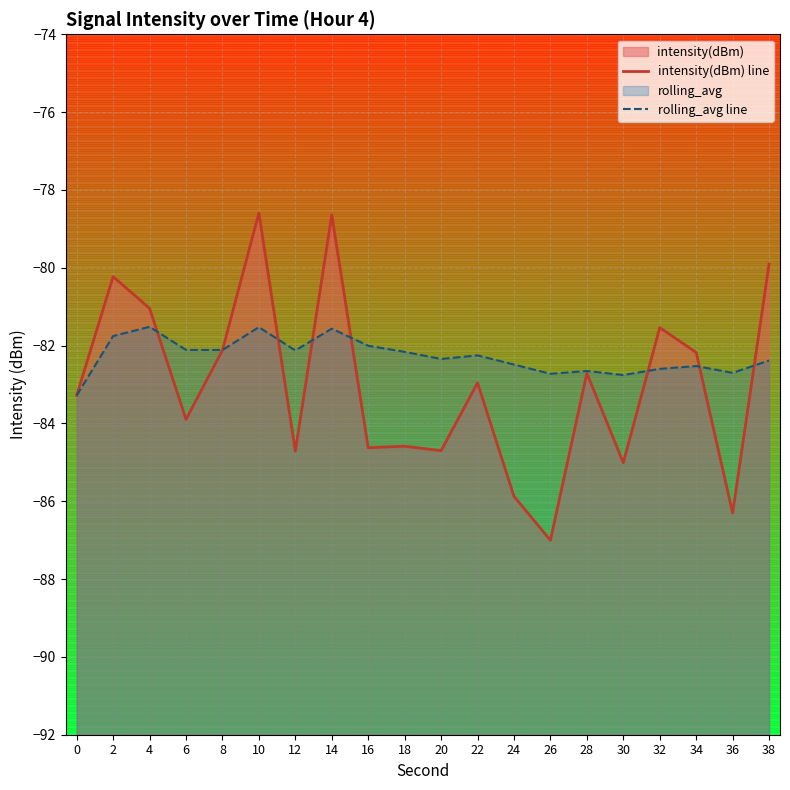

Which series ends up on top after the final intersection of intensity(dBm) line and rolling_avg line?

intensity(dBm) line